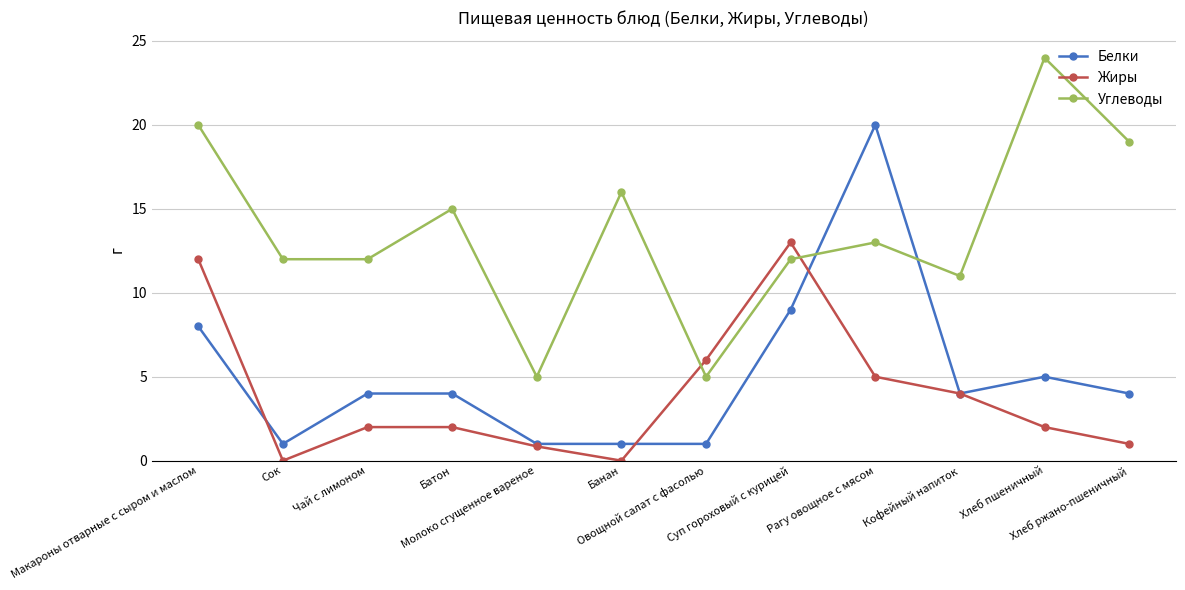

True or false: Белки has more than 1 interior local peaks.

True